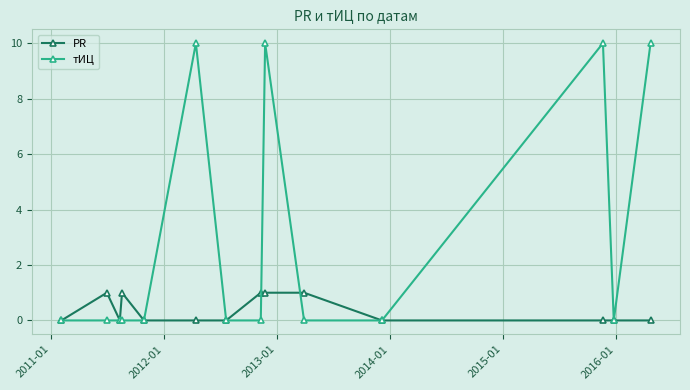

What is the maximum value shown in the chart?

10